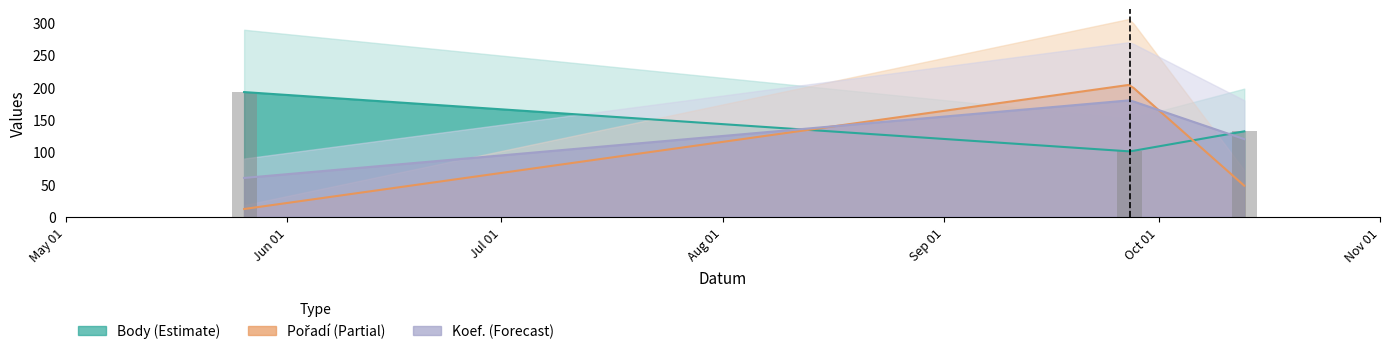

True or false: the data shows 166.7 at Oct 01.

False